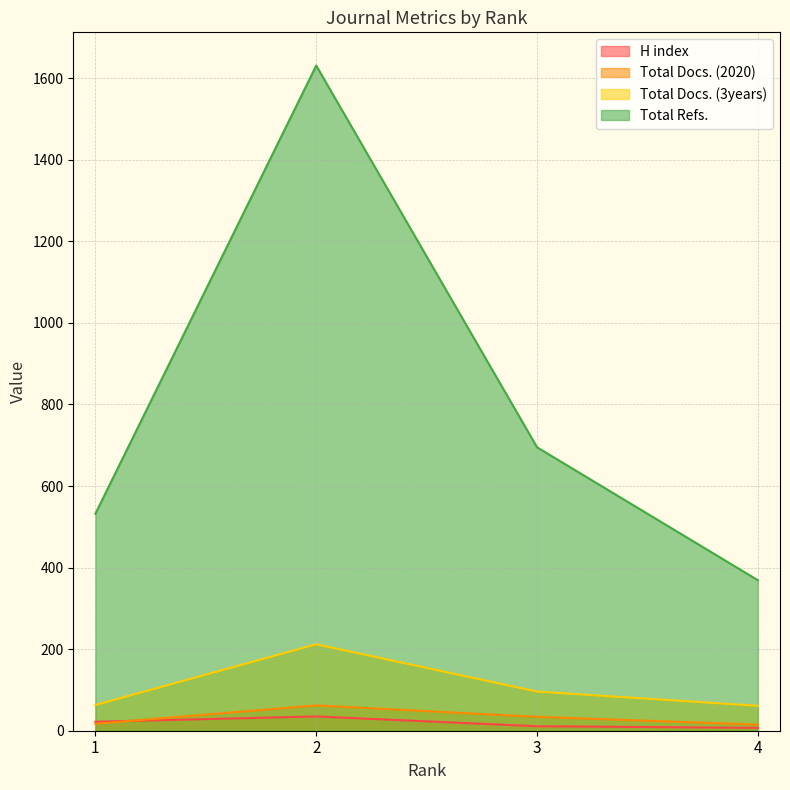

How many data points in Total Refs. are less than 695?

2